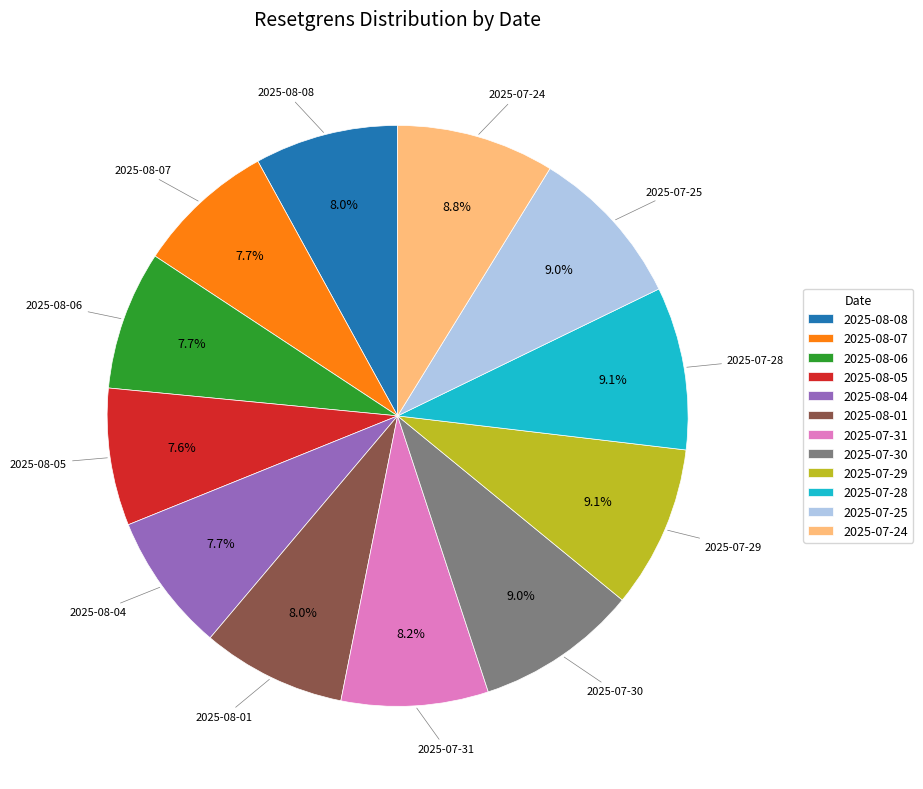

How many slices are in this pie chart?

12